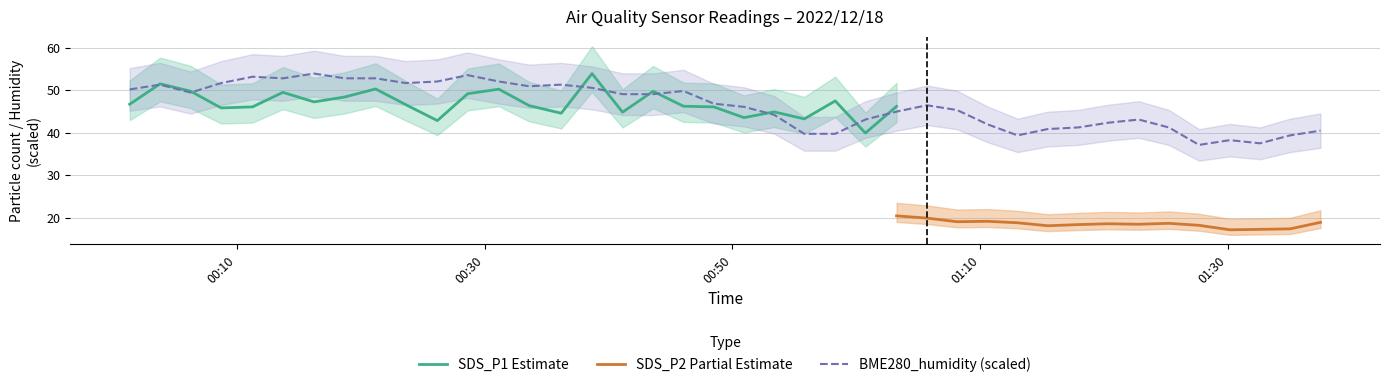

What is the highest value of the BME280_humidity (scaled) series?

53.9